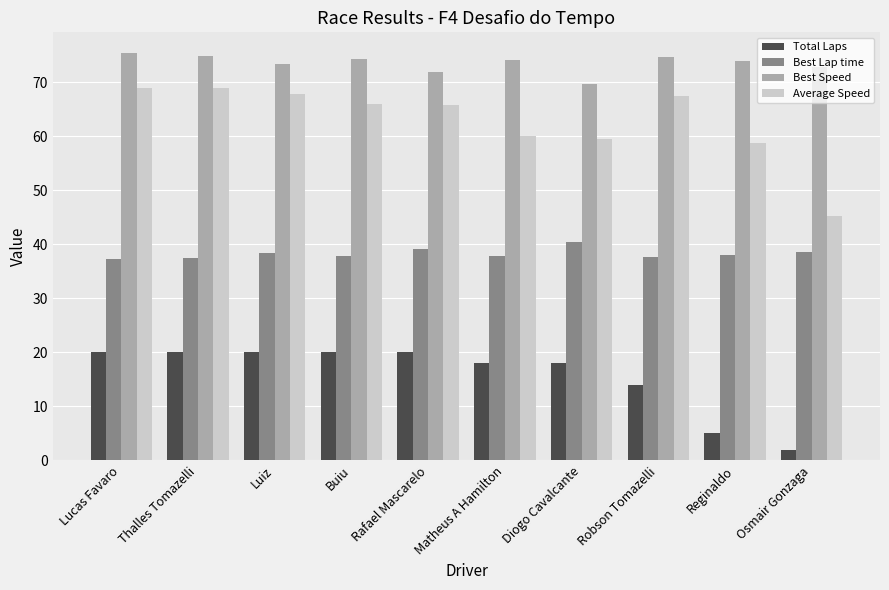

What is the label of the 3rd bar from the left?

Luiz